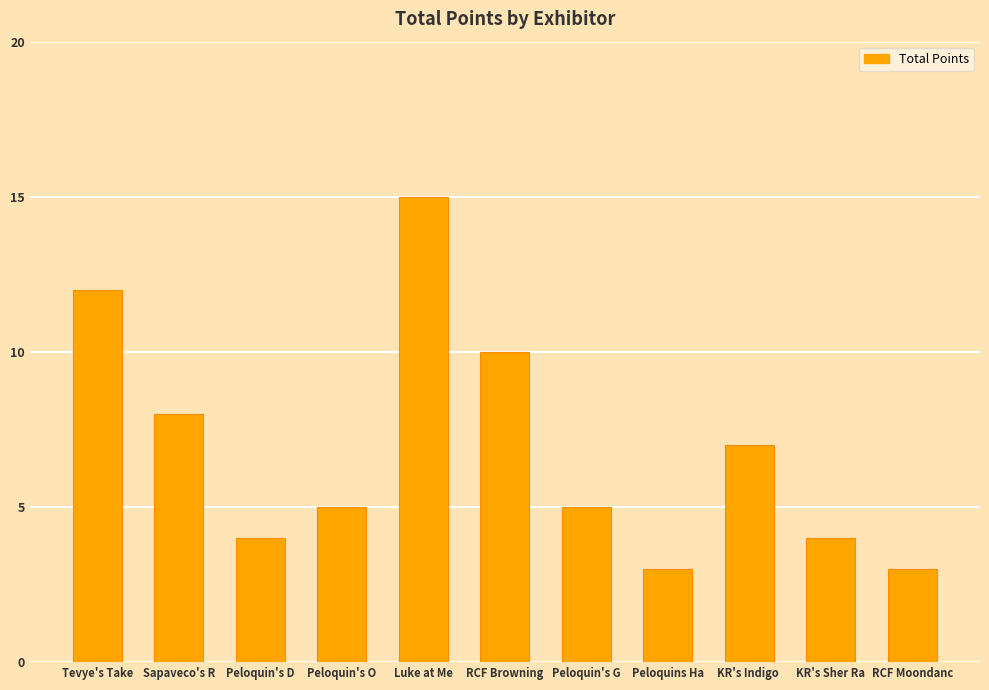

What is the greatest value displayed?

15